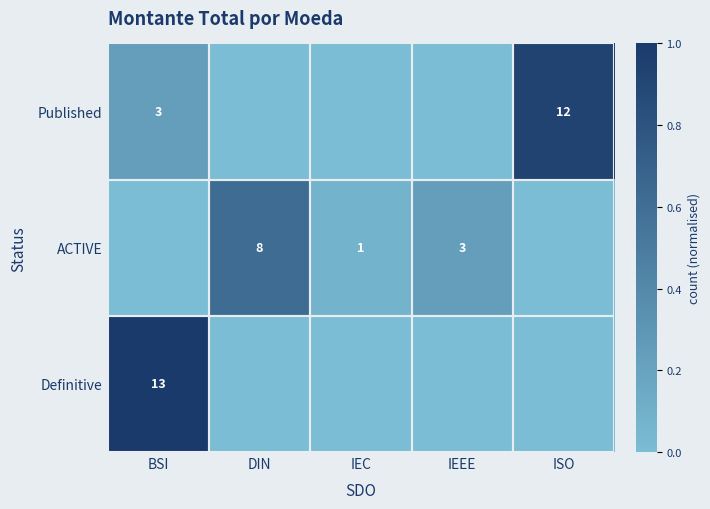

Is it true that Published equals 12 at ISO?

True